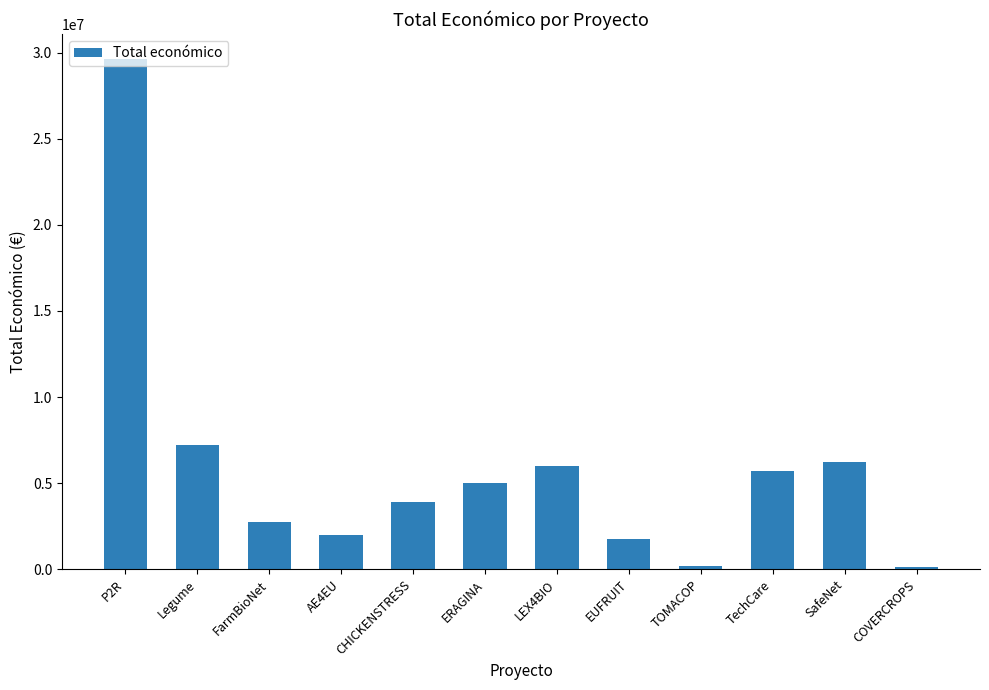

What is the ratio of the value at ERAGINA to the value at CHICKENSTRESS?

1.3